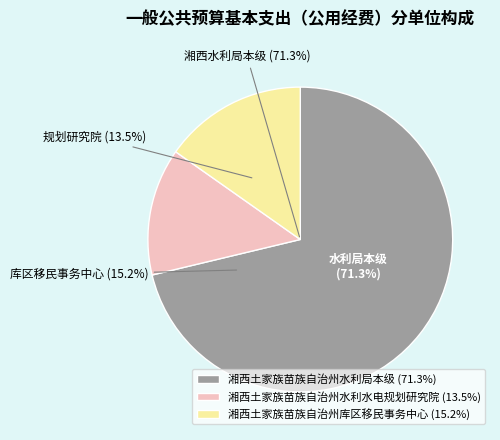

To the nearest percent, what is the difference between the largest and smallest slice percentages?

58%